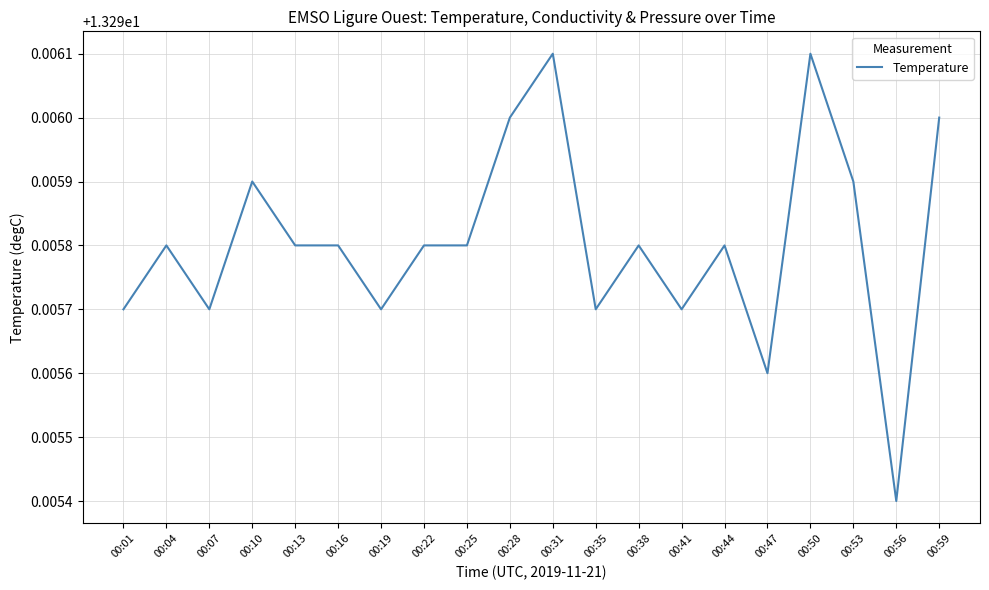

Count the number of data series in this chart.

1